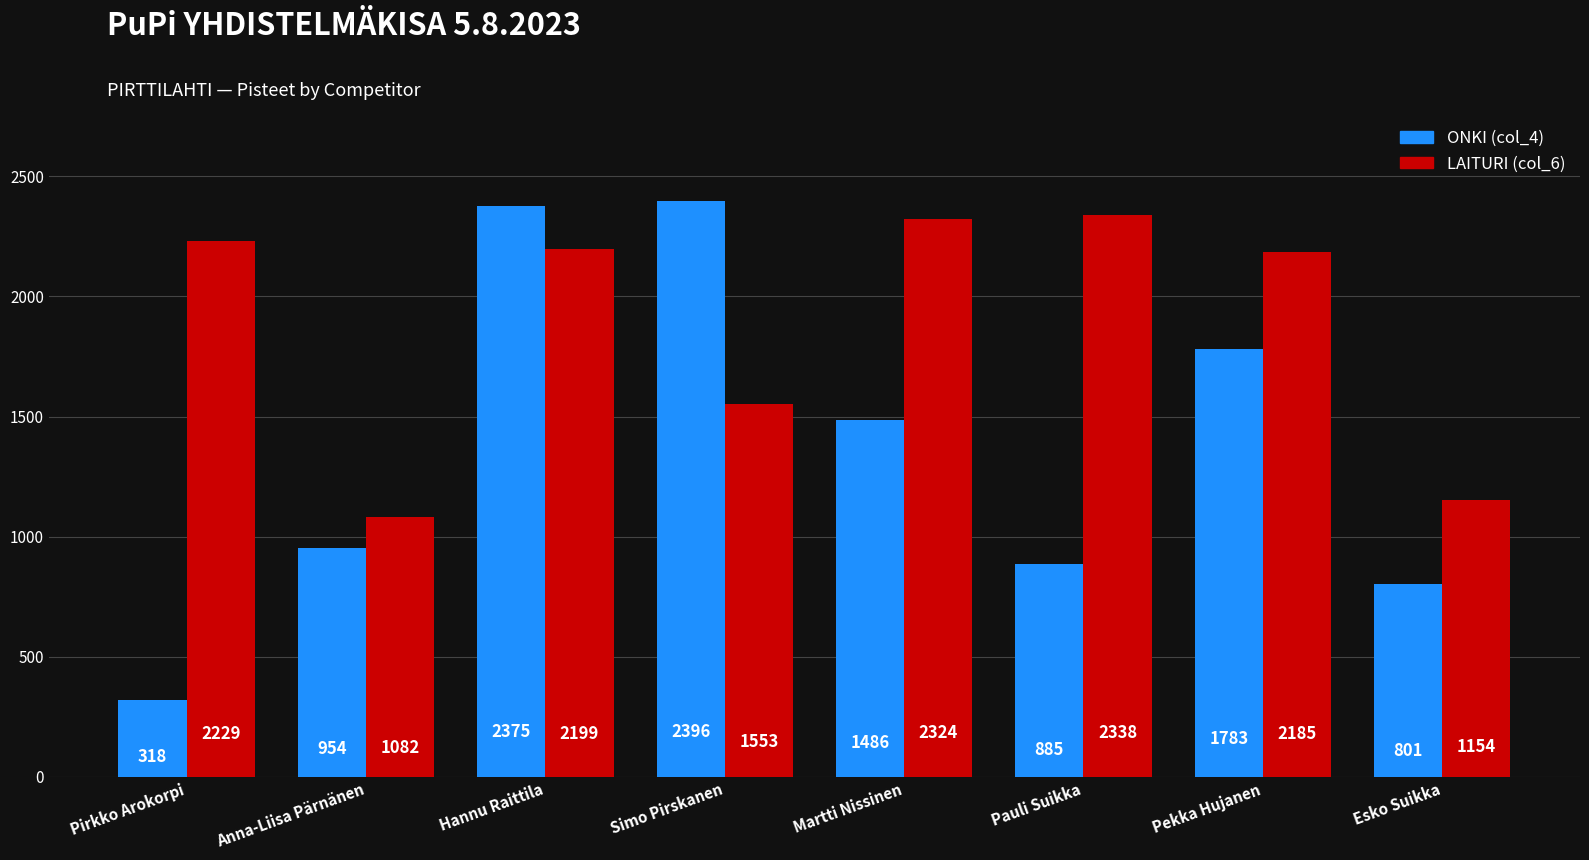

What position from the right is Pauli Suikka?

3